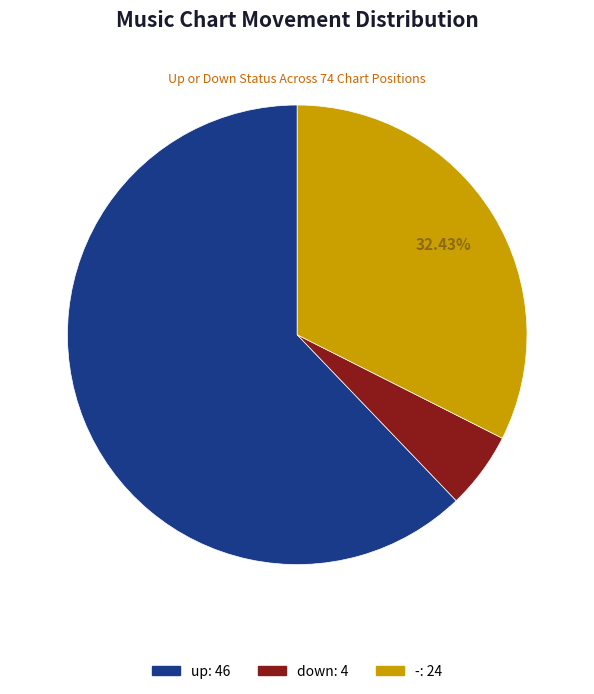

Which has a higher value, down or -?

-